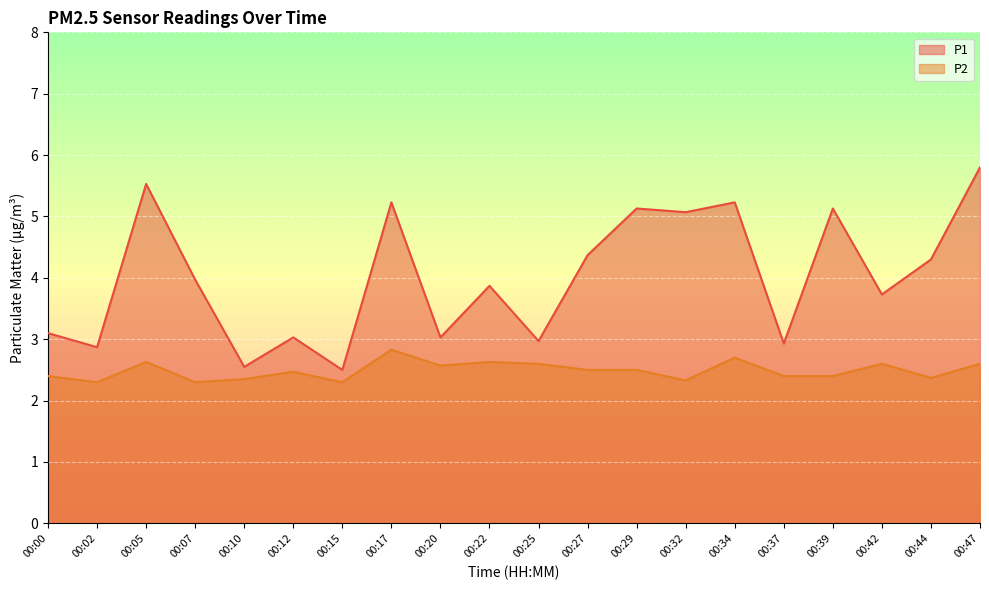

List the series in order of their peak value, lowest first.

P2, P1